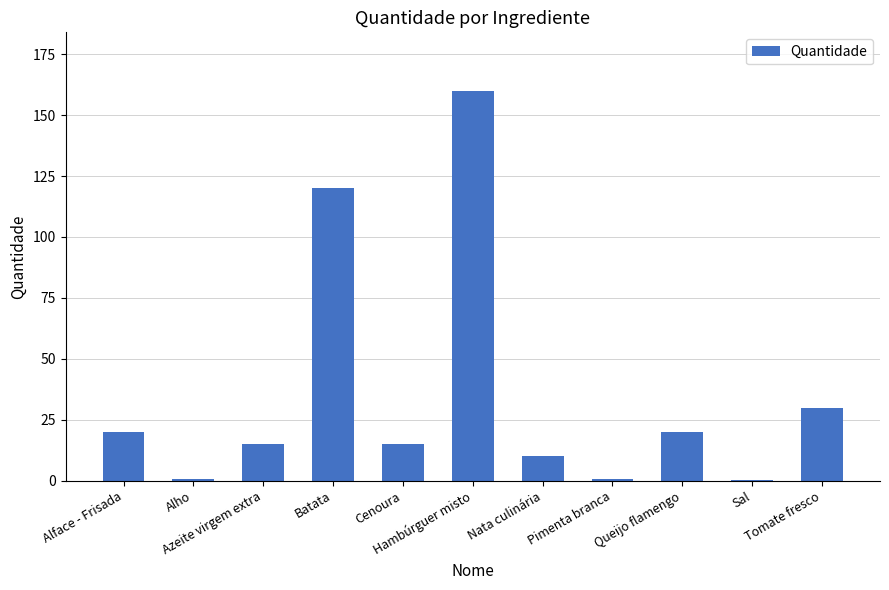

What is the greatest value displayed?

160.0